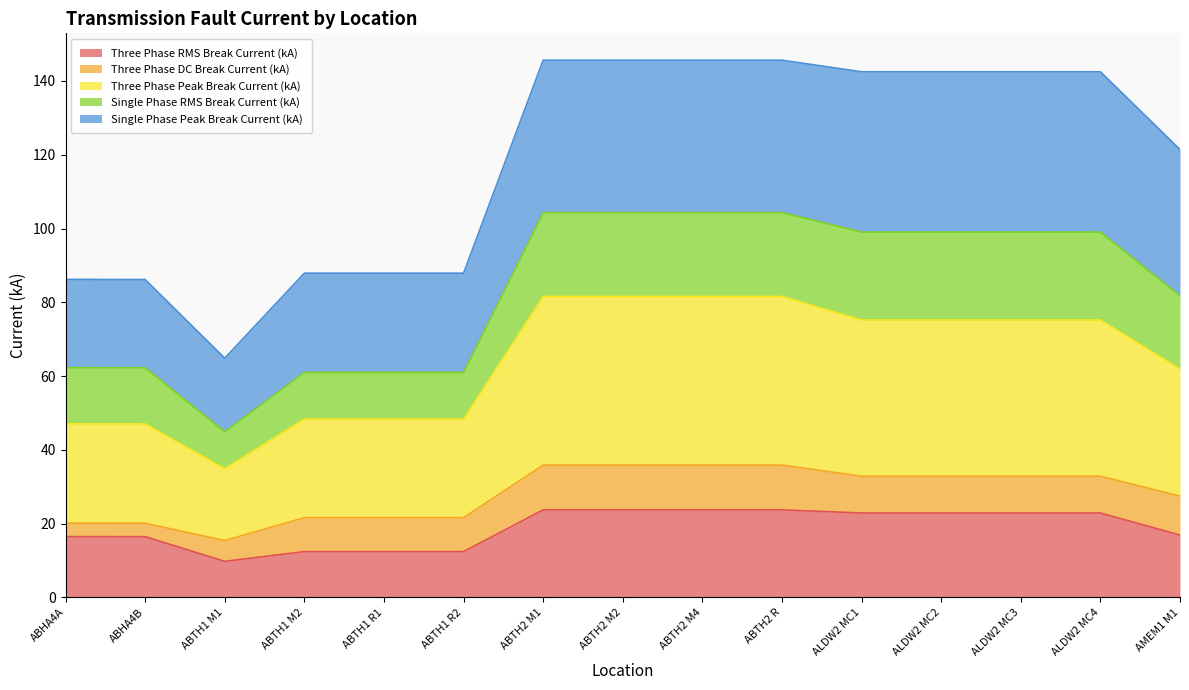

True or false: Three Phase Peak Break Current (kA) and Single Phase Peak Break Current (kA) intersect in this chart.

False